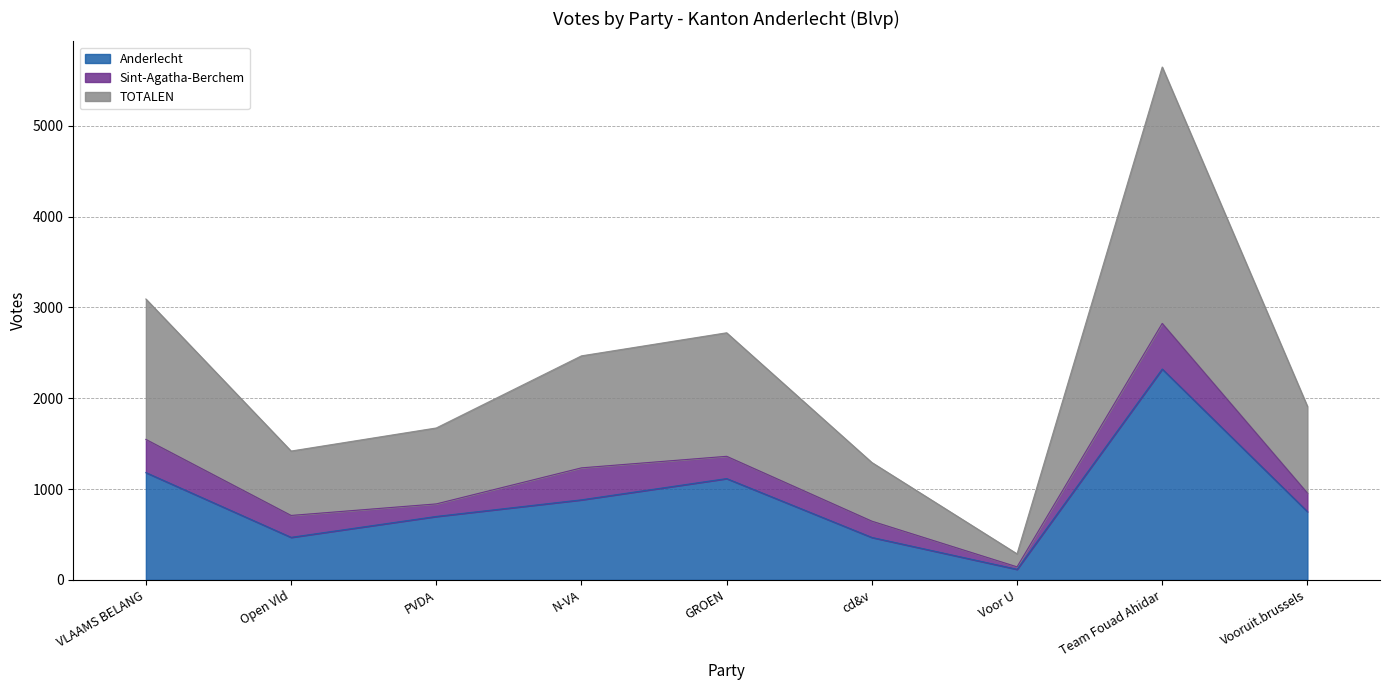

At which label is Anderlecht closest to 1218?

VLAAMS BELANG